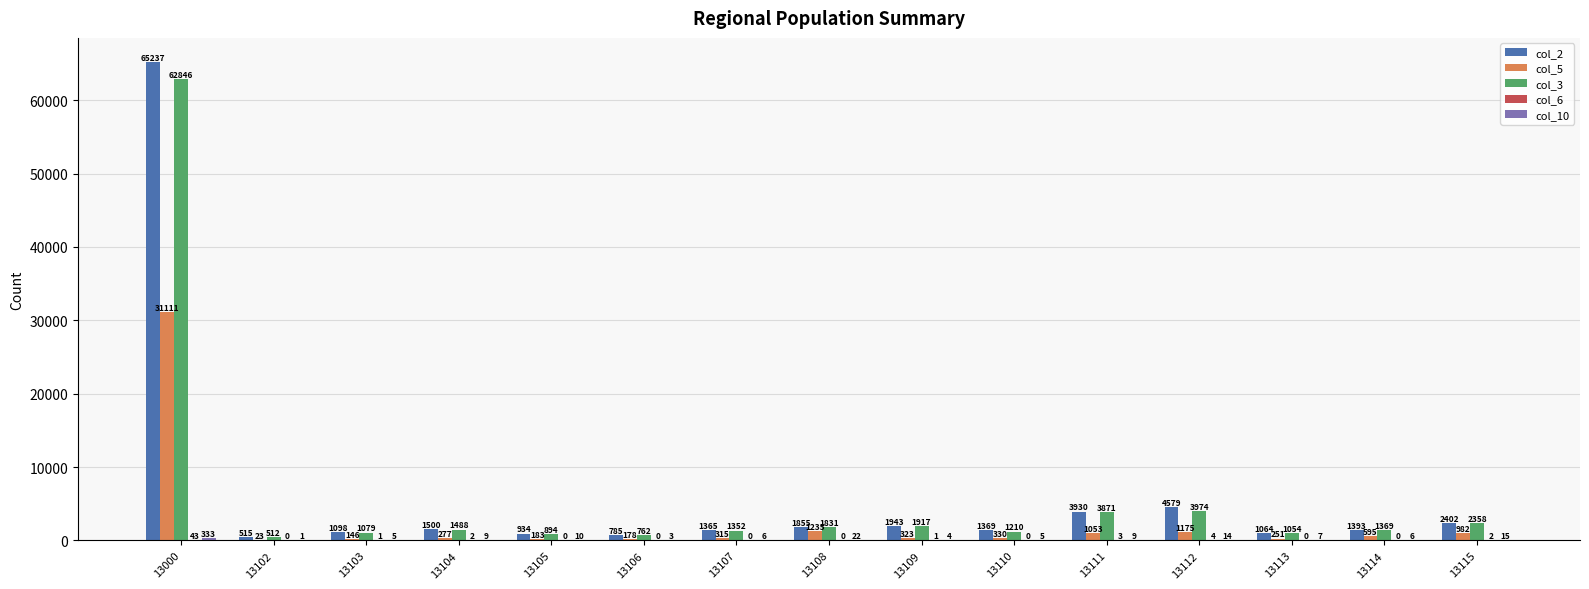

What is the approximate value of col_2 at 13113, to the nearest 10?

1060